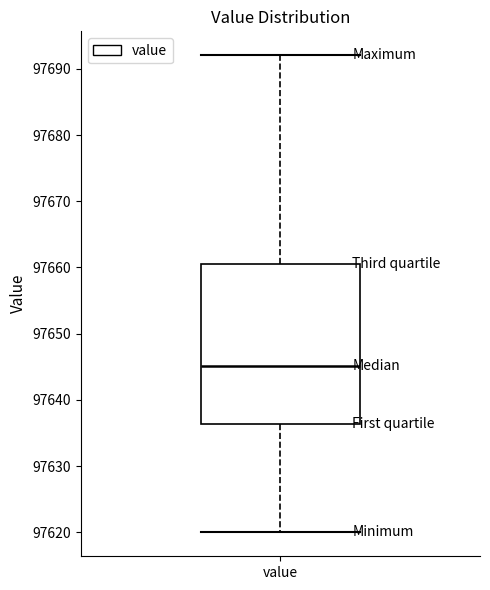

Transcribe this box plot: give where the median line is, the range the box spans, and where the two whiskers end, as read against the y-axis. The values are not printed on the chart, so give them approximately, as read against the axis.

median 97645, box 97636 to 97661, whiskers 97620 to 97692